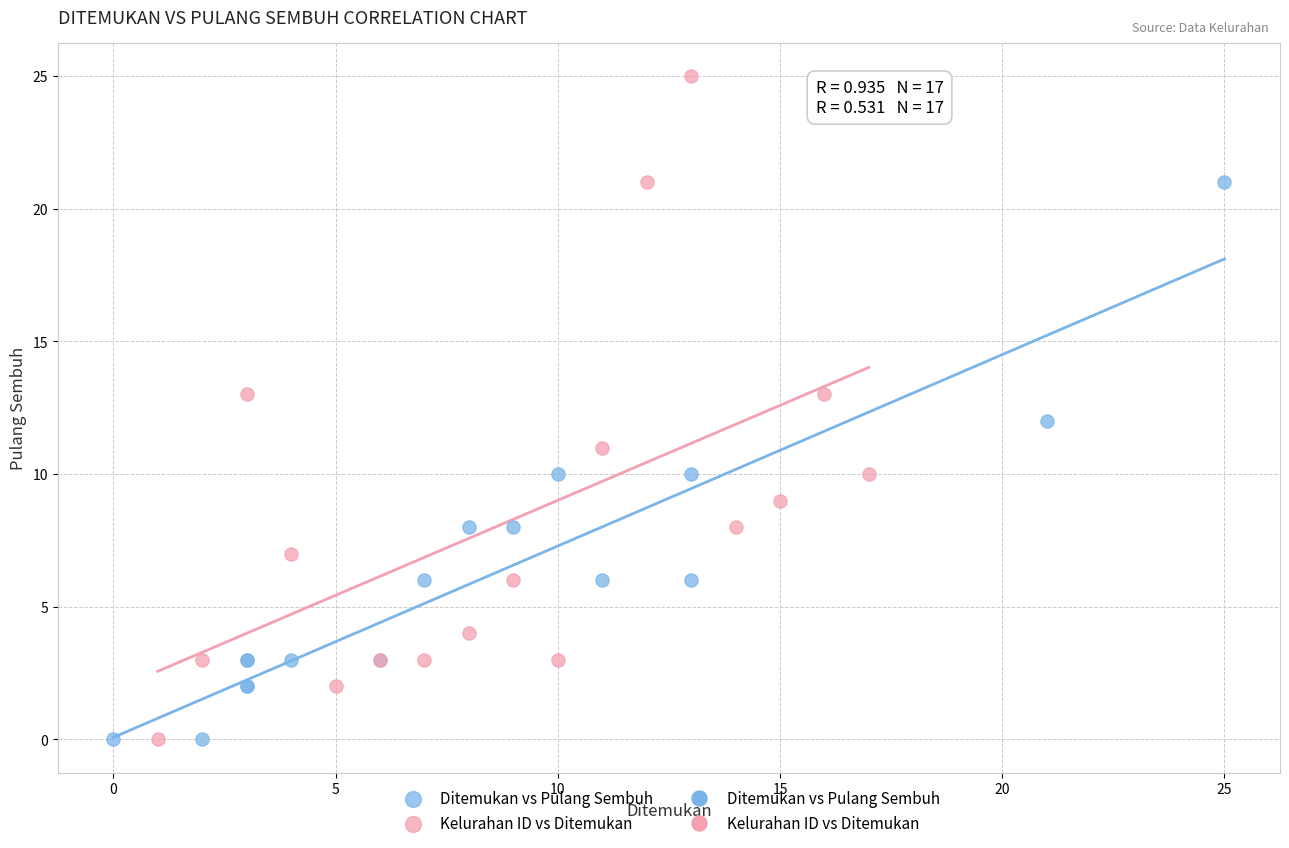

Which series contains the highest Y value?

Kelurahan ID vs Ditemukan